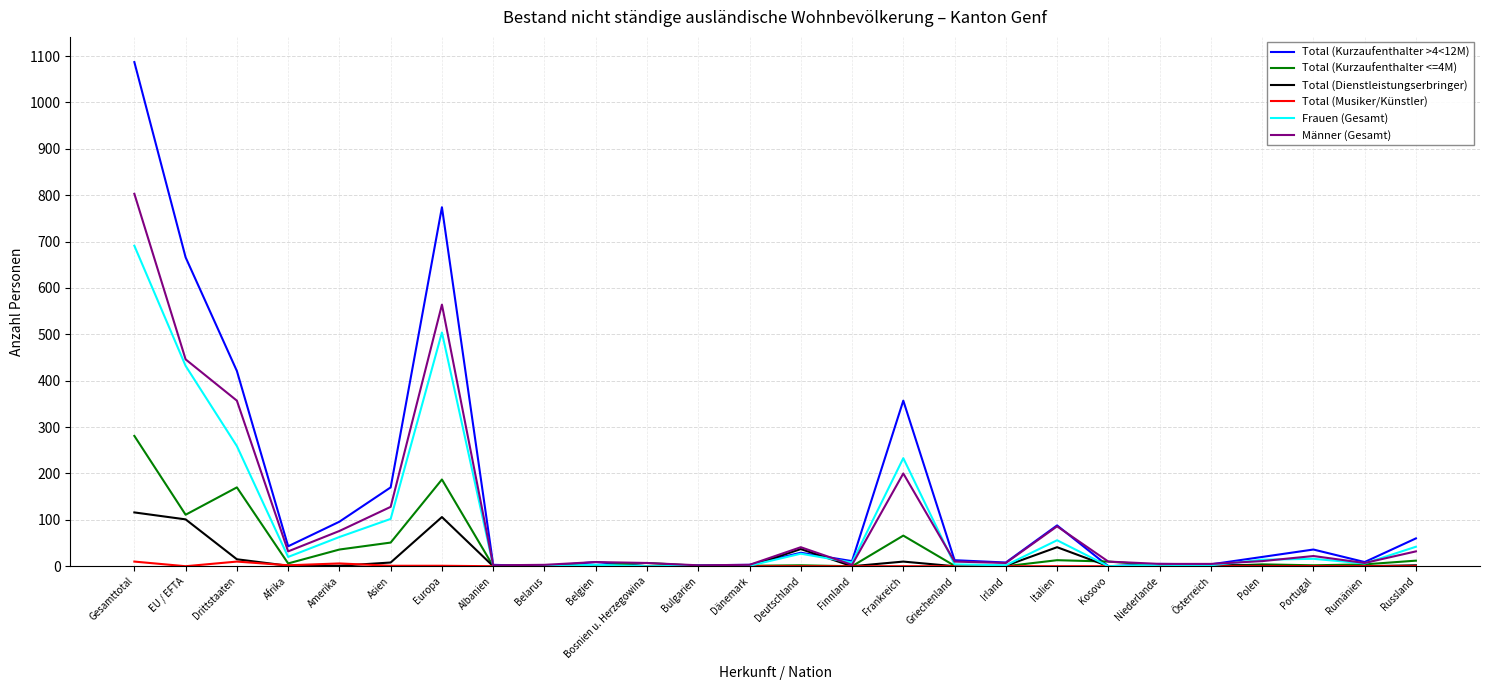

What is the maximum value shown in the chart?

1087